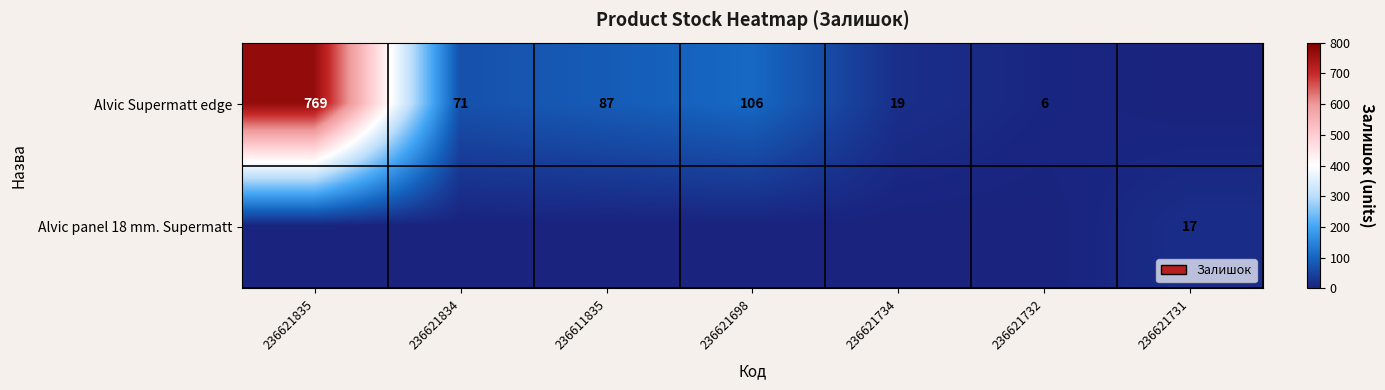

The Alvic Supermatt edge series shows 6 at 236621732. True or false?

True